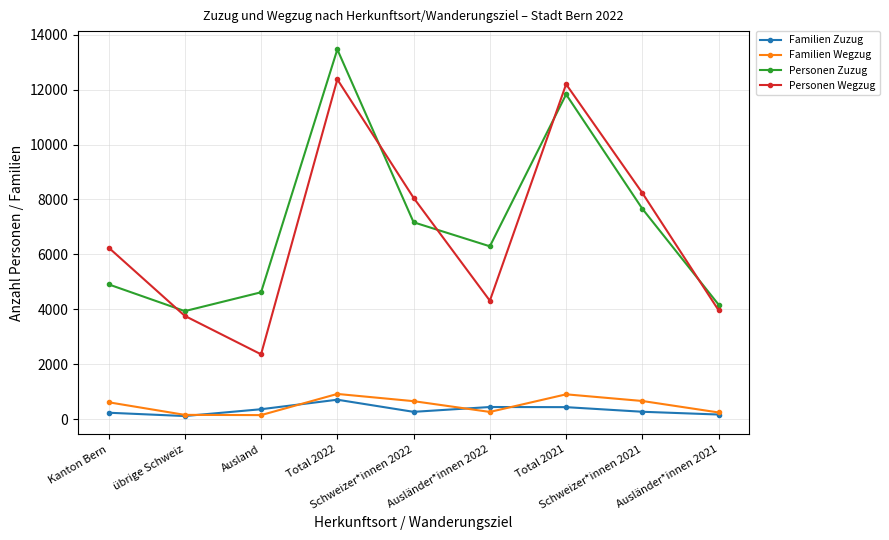

How many distinct data groups are displayed?

4